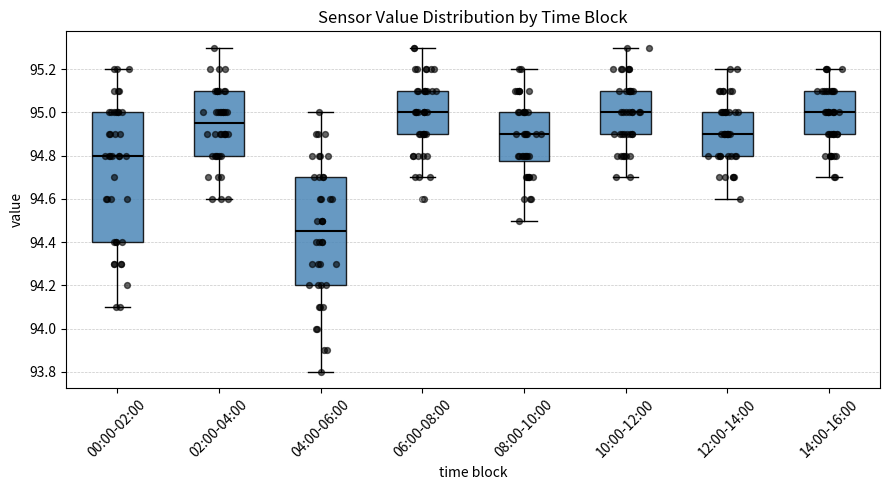

Where does the upper whisker of the box for 06:00-08:00 end on the y-axis? The values are not printed on the chart, so give them approximately, as read against the axis.

95.30